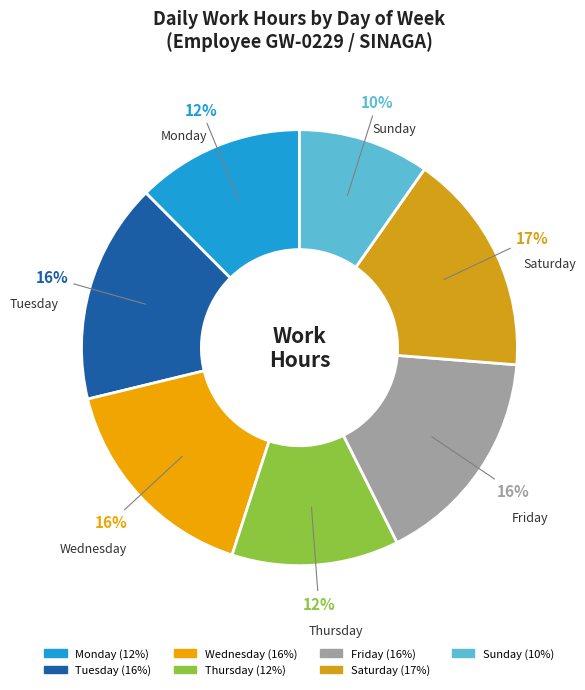

To the nearest percent, what is the difference between the largest and smallest slice percentages?

7%